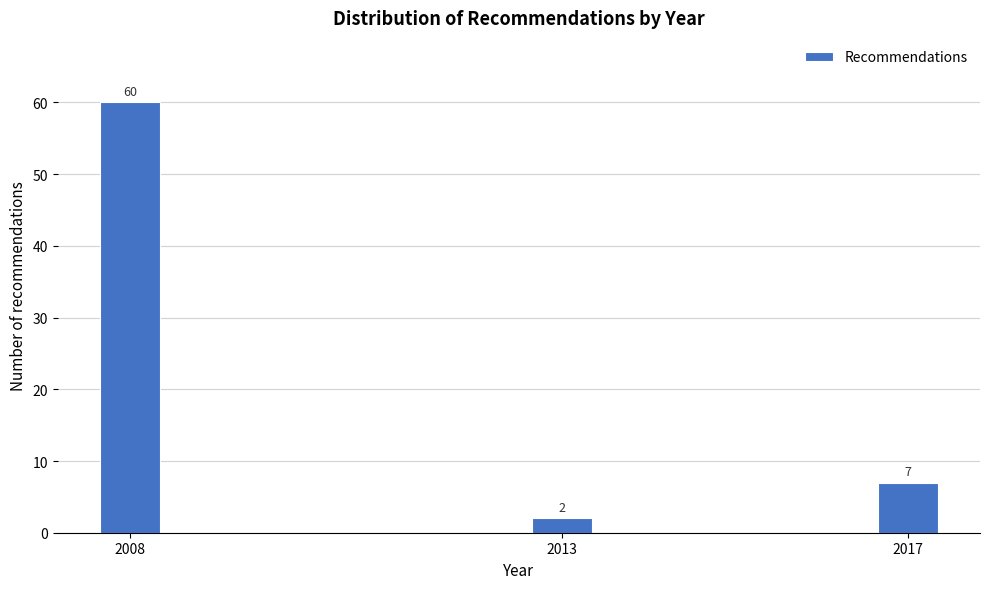

Reading left to right, extract all data points from this chart.

2008=60	2013=2	2017=7